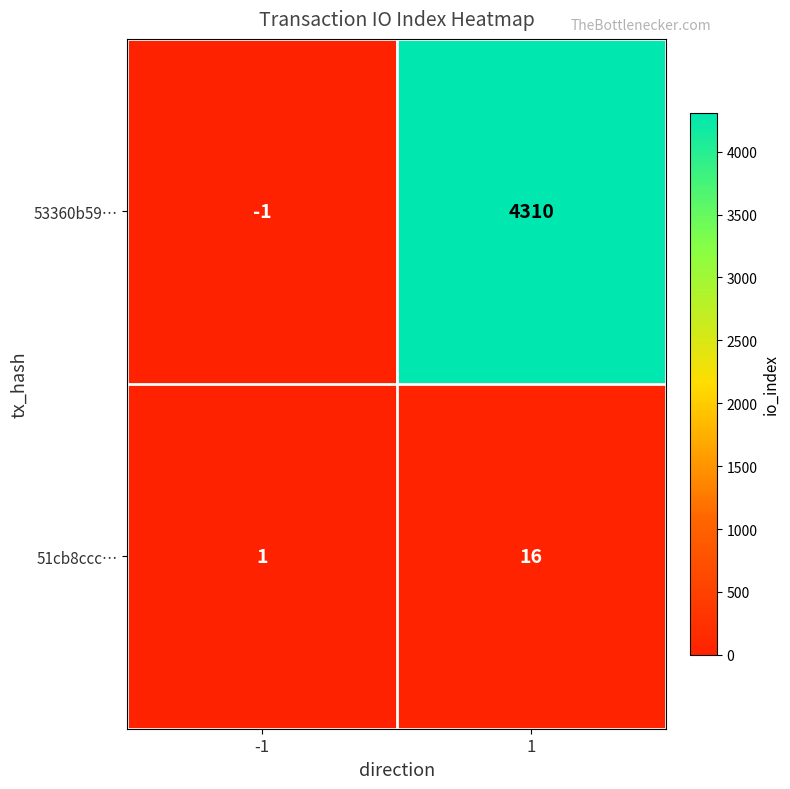

How many distinct data groups are displayed?

2